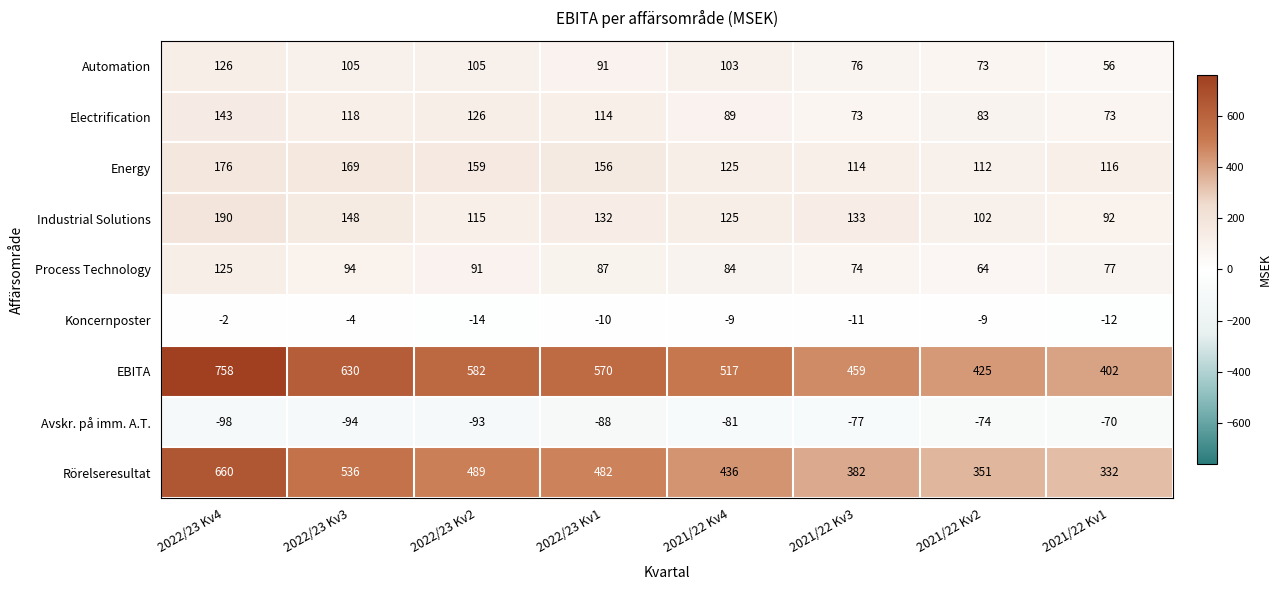

True or false: Avskr. på imm. A.T. has a value of -70 at 2021/22 Kv1.

True